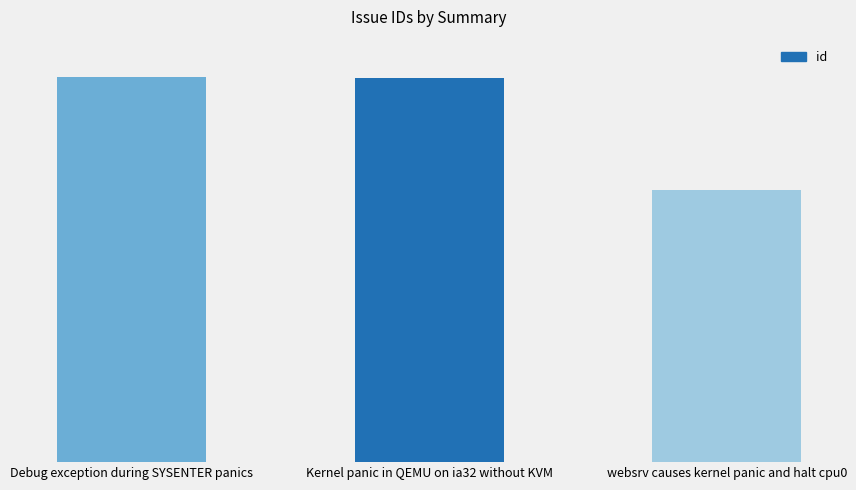

Reading left to right, extract all data points from this chart.

729	728	515